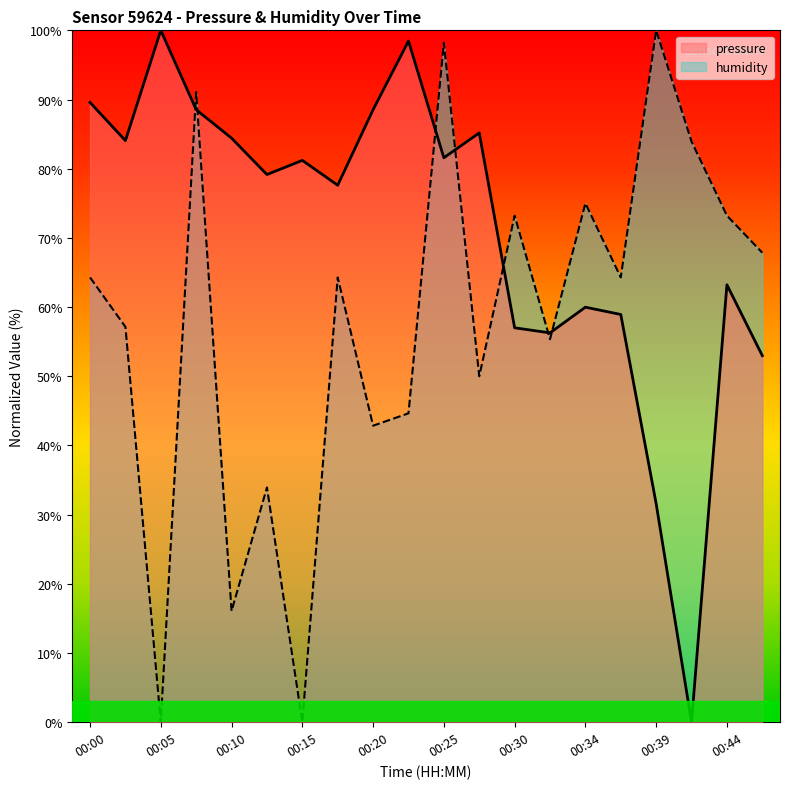

At which category is the sum across all series the highest?

00:25